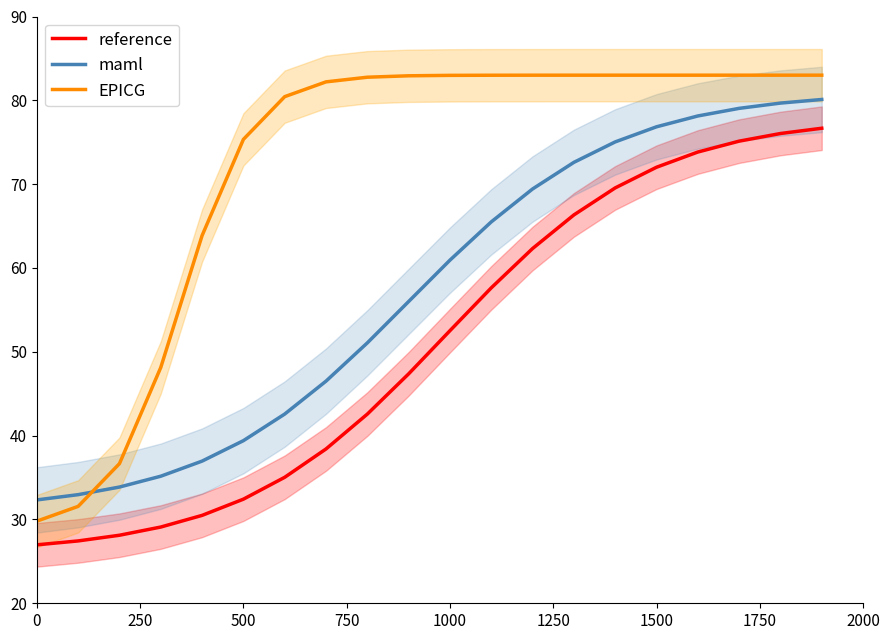

Count the number of data series in this chart.

3